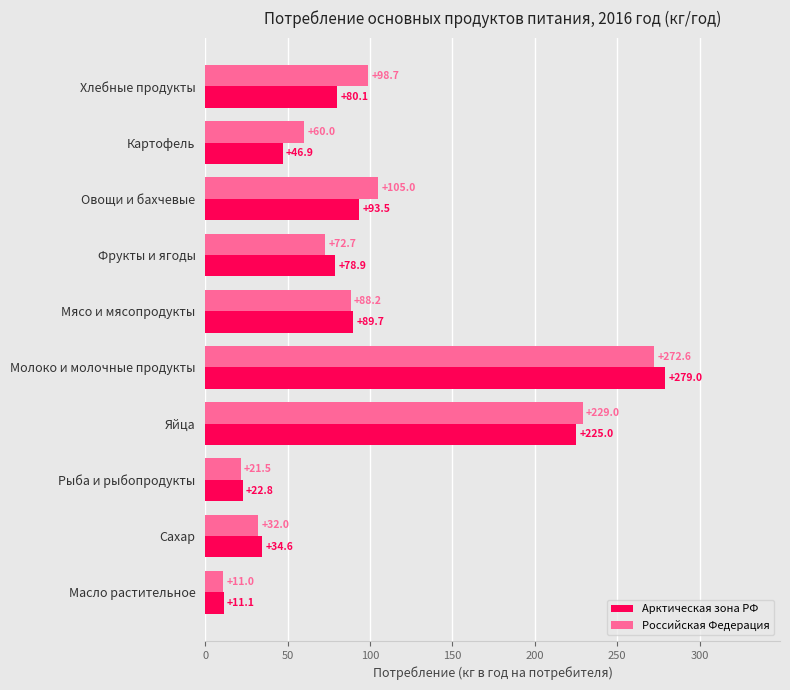

What is the difference between the maximum and minimum values in the Арктическая зона РФ series?

267.9